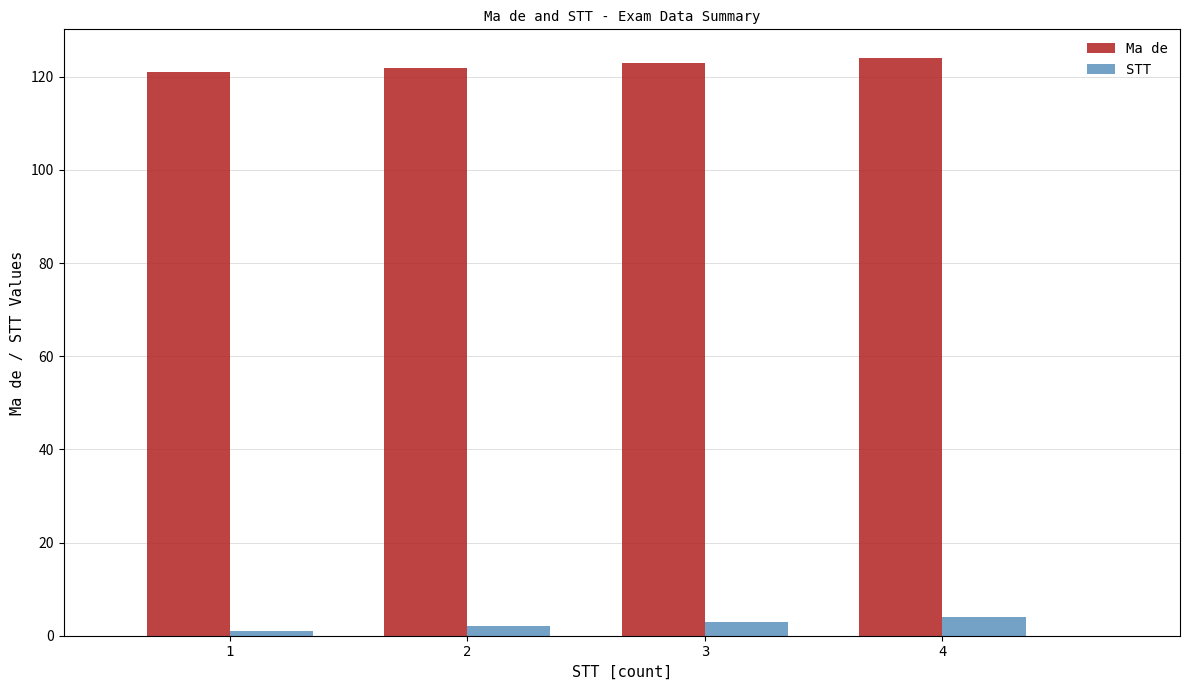

What is the sum of all Ma de values?

490